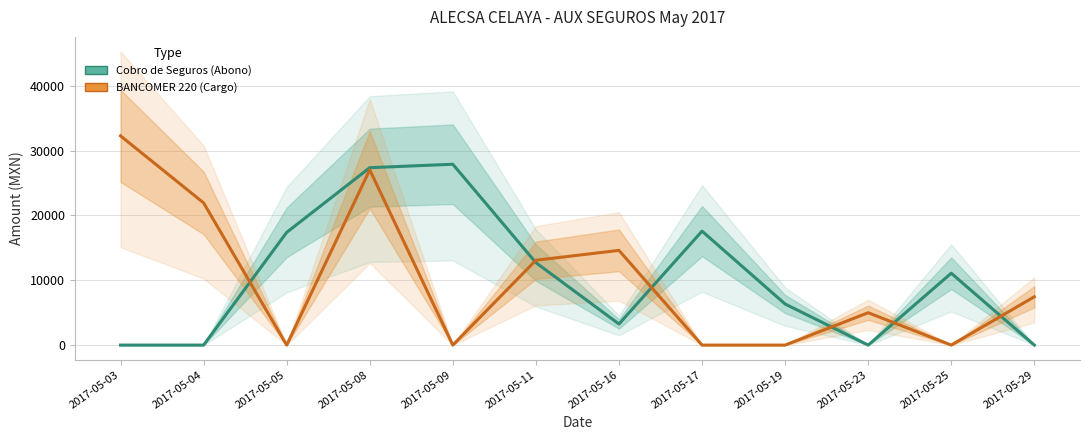

True or false: BANCOMER 220 (Cargo) has more than 0 points higher than both neighbors.

True